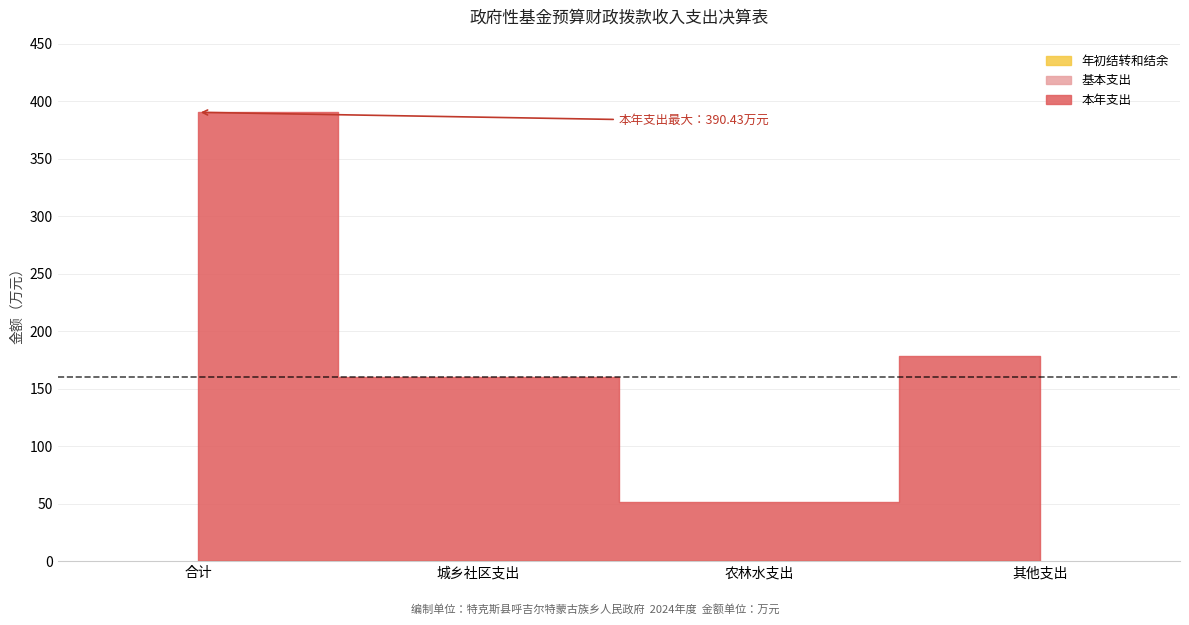

True or false: 年初结转和结余 and 基本支出 intersect in this chart.

False